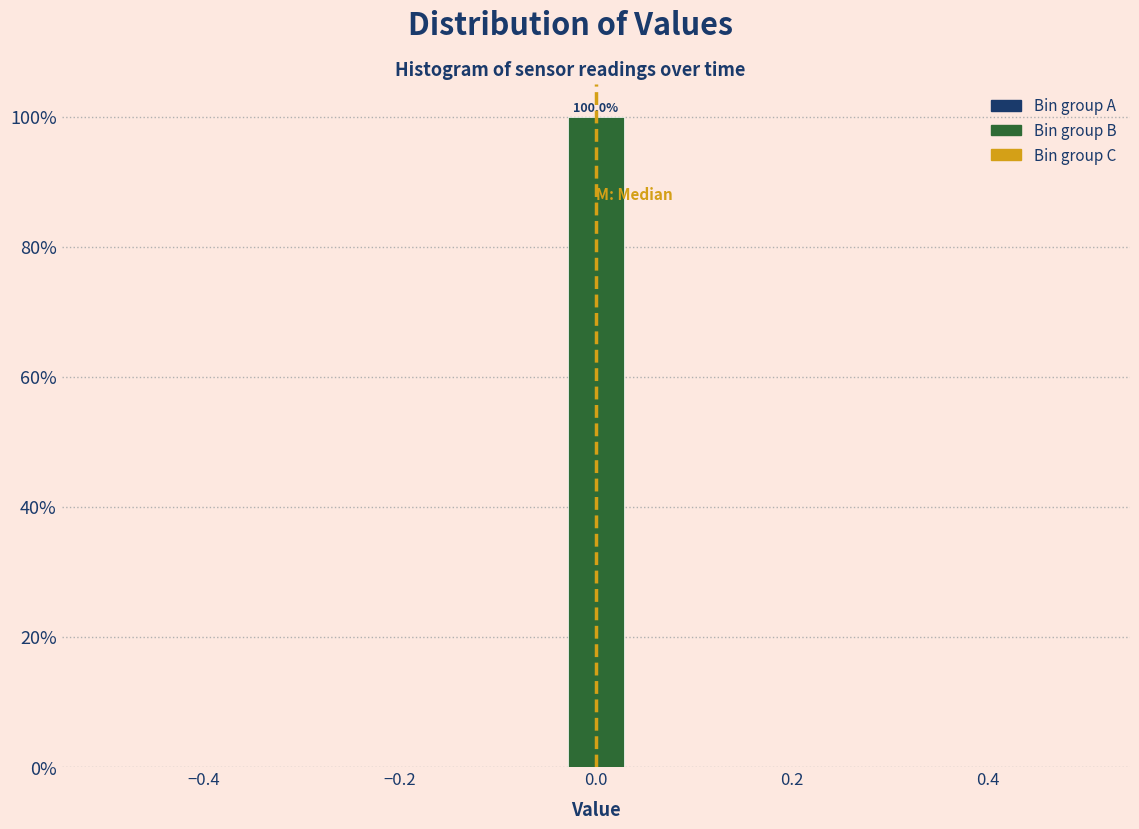

Around what value on the x-axis is the tallest bar? Give the approximate position of its centre, as read against the axis.

0.00